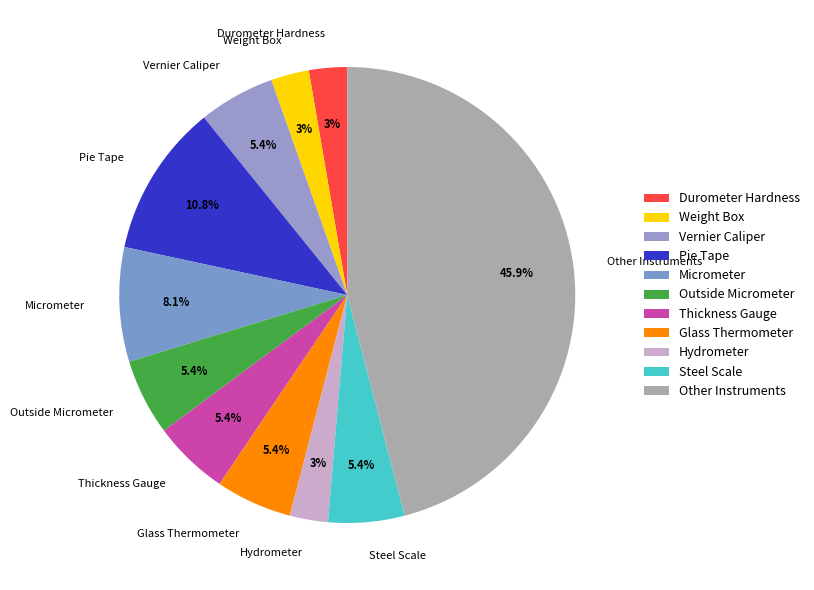

What percentage is NOT represented by Other Instruments?

54.1%